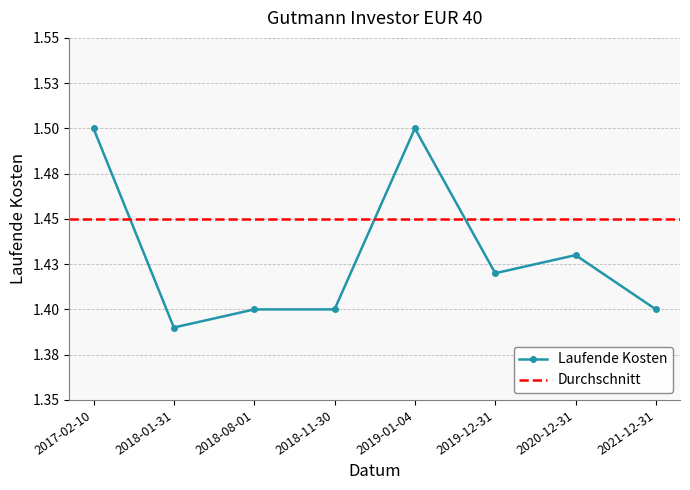

Reading left to right, extract all data points from this chart.

1.5	1.4	1.4	1.4	1.5	1.4	1.4	1.4